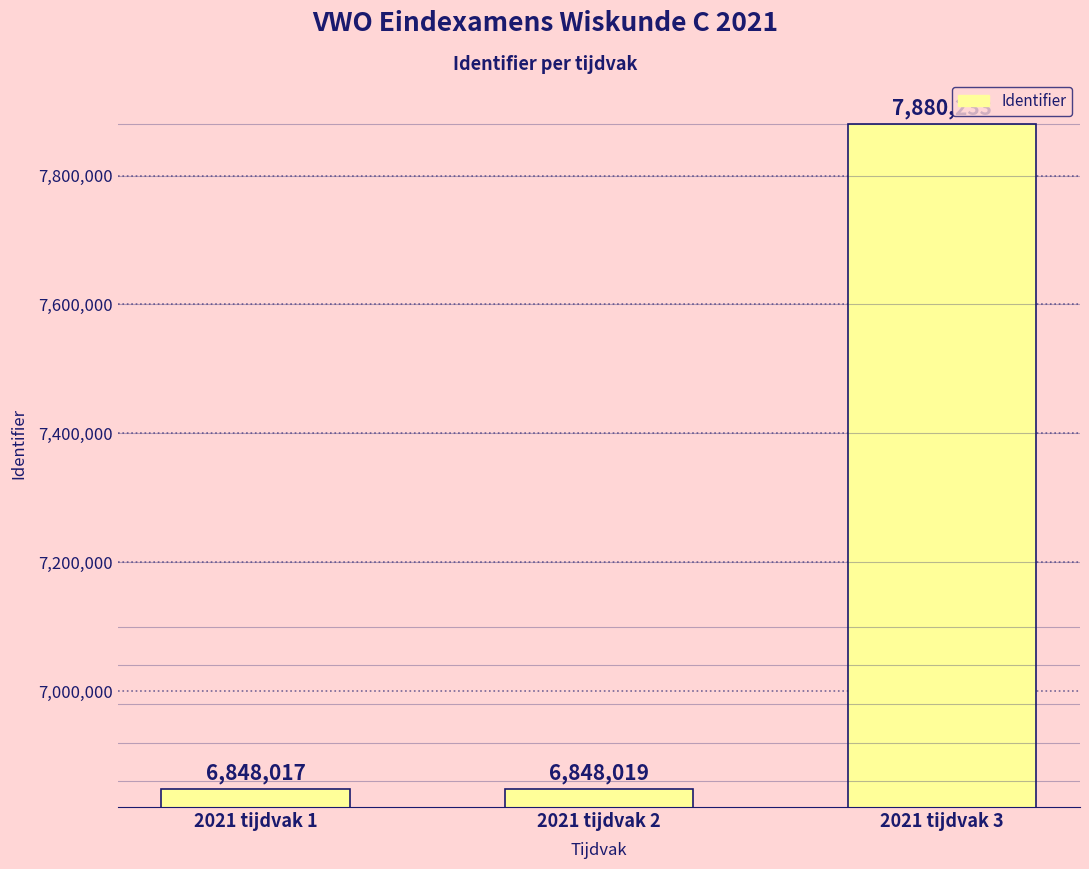

Rank the categories by value from lowest to highest.

2021 tijdvak 1, 2021 tijdvak 2, 2021 tijdvak 3